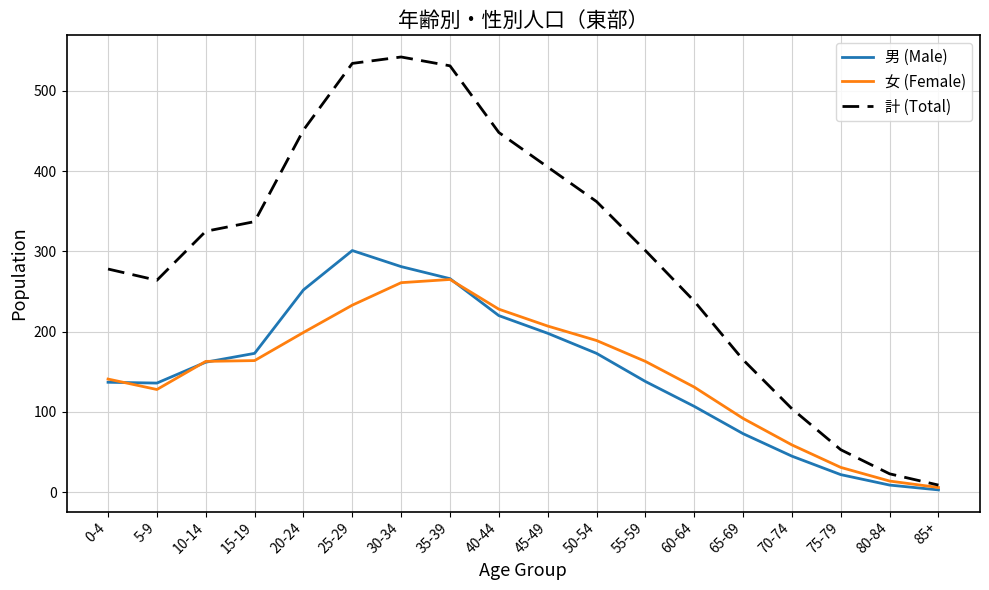

What position from the right is 0-4?

18